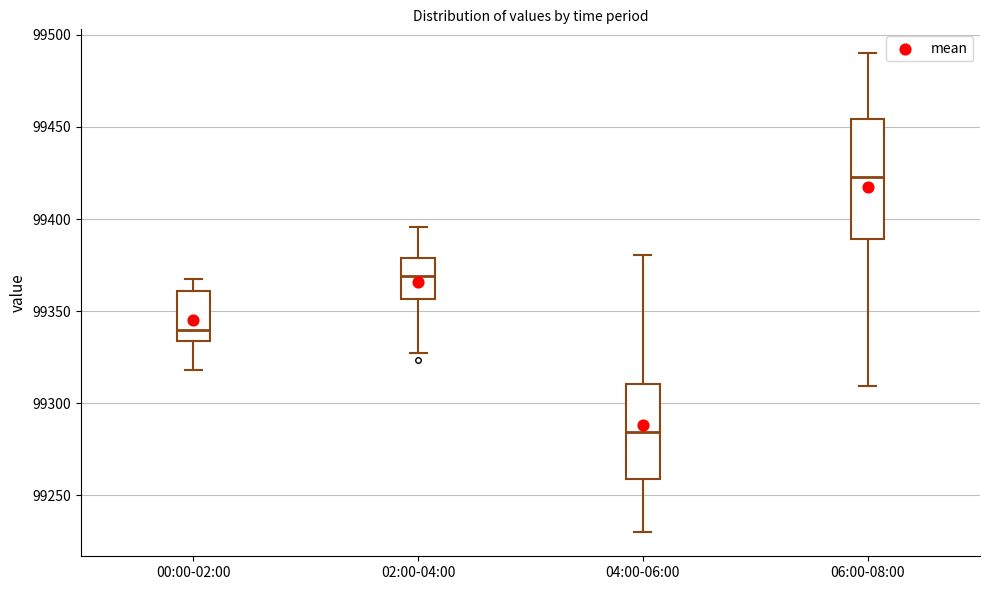

Which box's median line is the lowest?

04:00-06:00